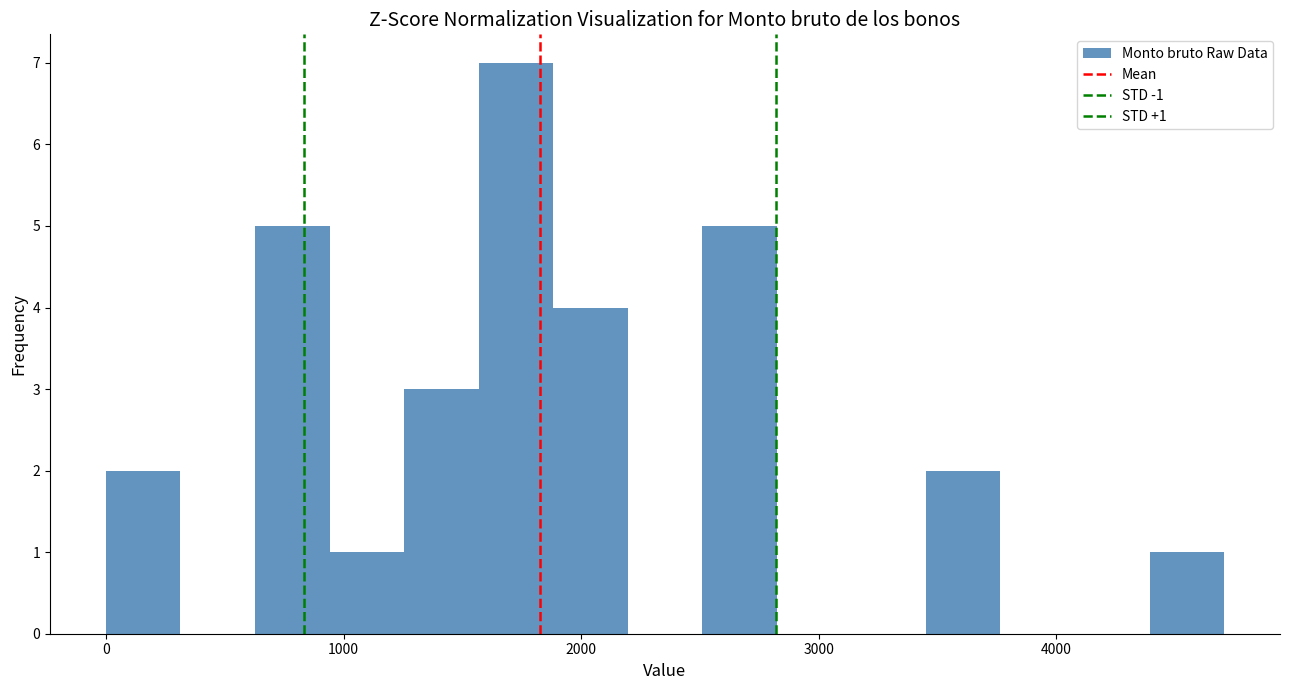

Around what value on the x-axis is the tallest bar? Give the approximate position of its centre, as read against the axis.

1700